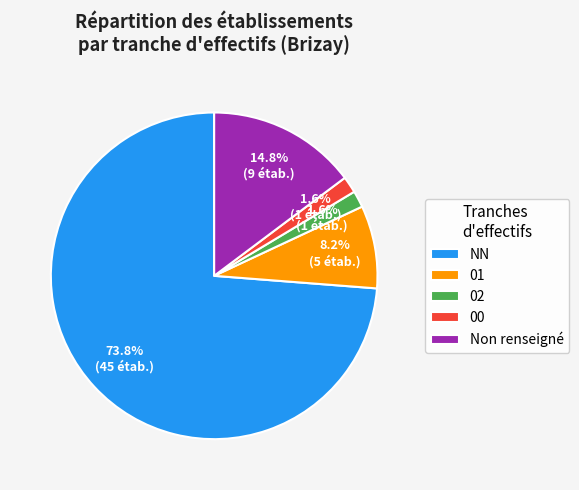

To the nearest percent, what percentage of the pie is 00?

2%